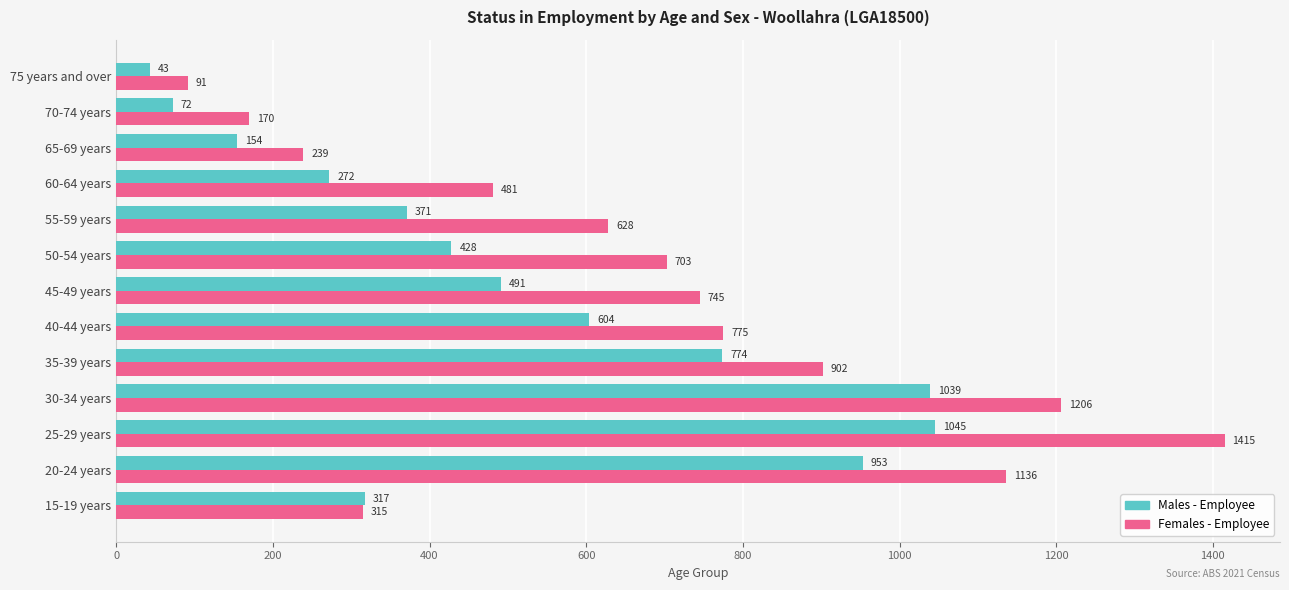

Which series changed the most between 25-29 years and 75 years and over?

Females - Employee